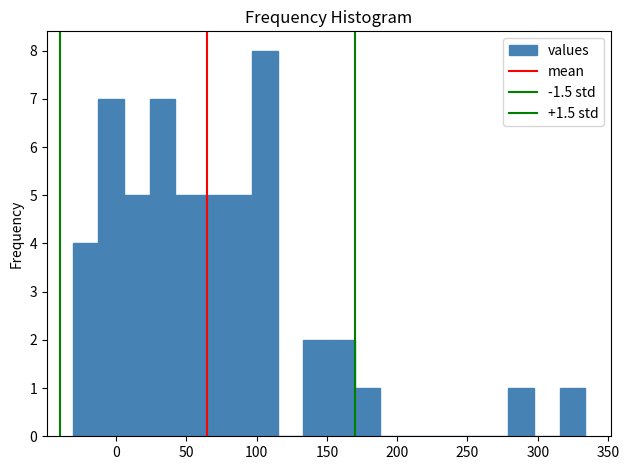

Around what value on the x-axis is the tallest bar? Give the approximate position of its centre, as read against the axis.

105